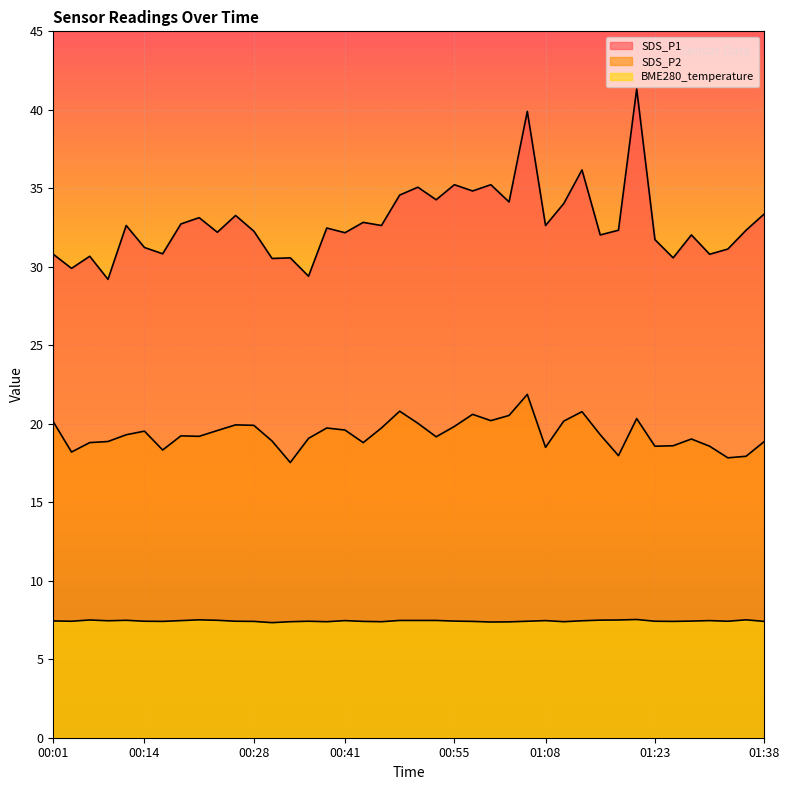

The value of BME280_temperature at 00:19 is 7.5. True or false?

True